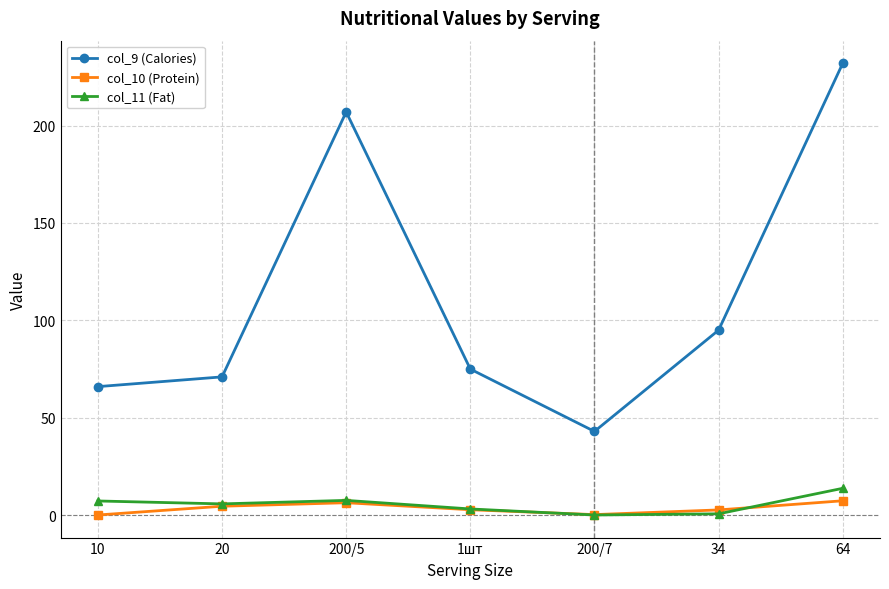

Is the value of col_9 (Calories) at 1шт greater than the value of col_10 (Protein) at 64?

Yes